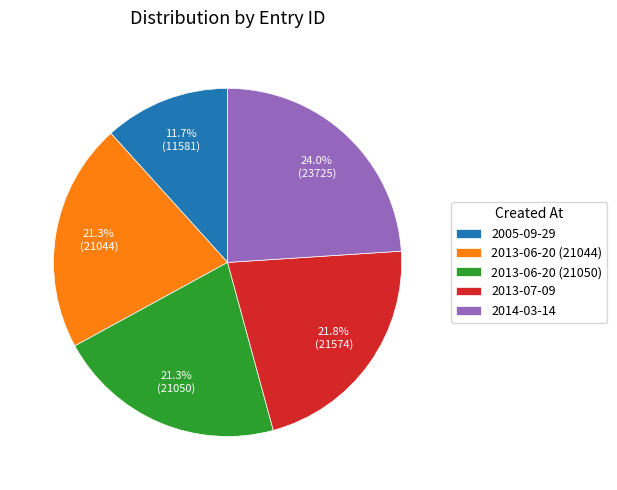

Count the number of slices in the pie.

5